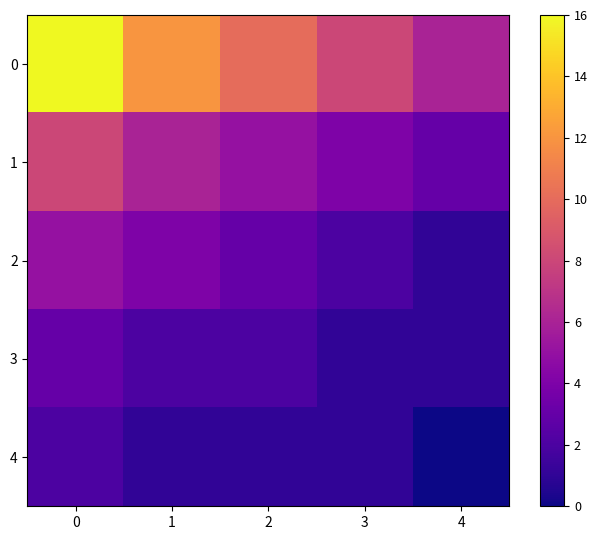

At which category does the chart reach its minimum across all series?

4